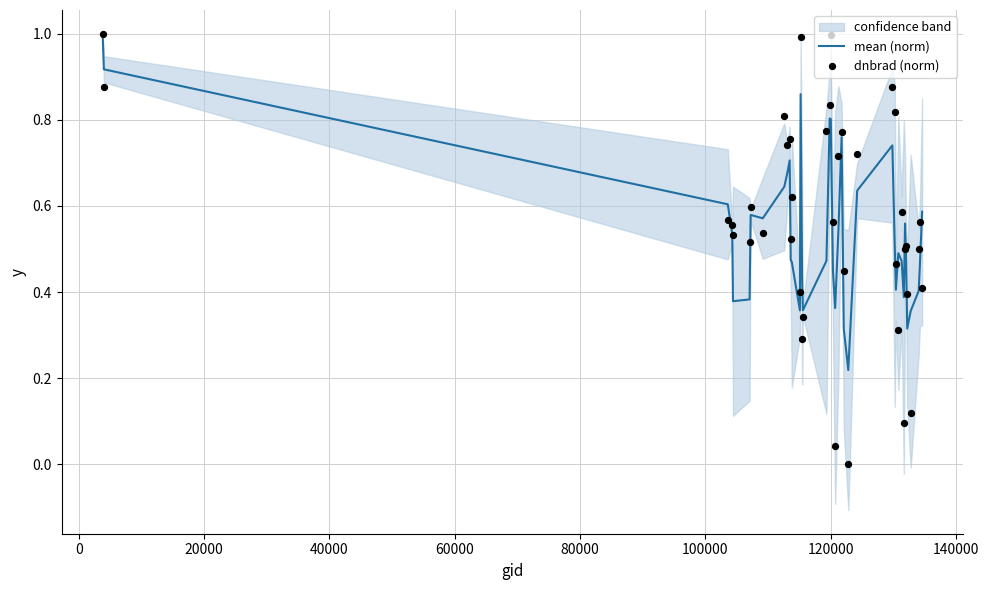

What are all the series names shown in the legend?

mean (norm), dnbrad (norm)